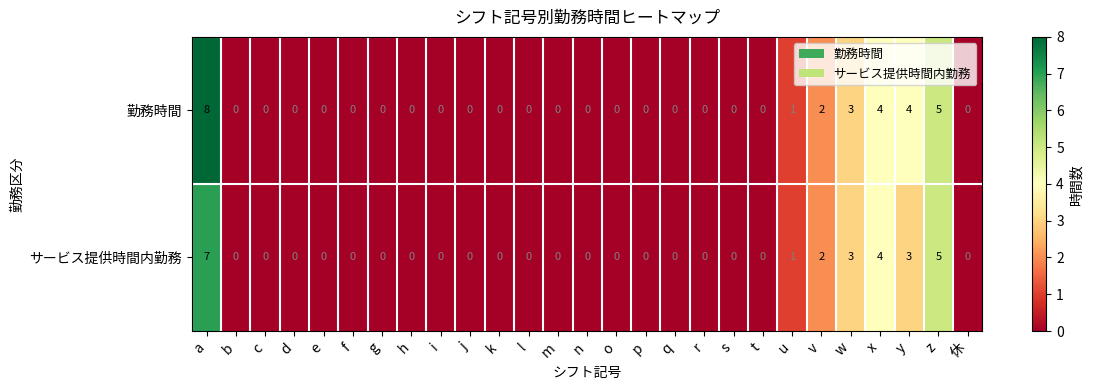

Which series has the largest range (max minus min)?

勤務時間